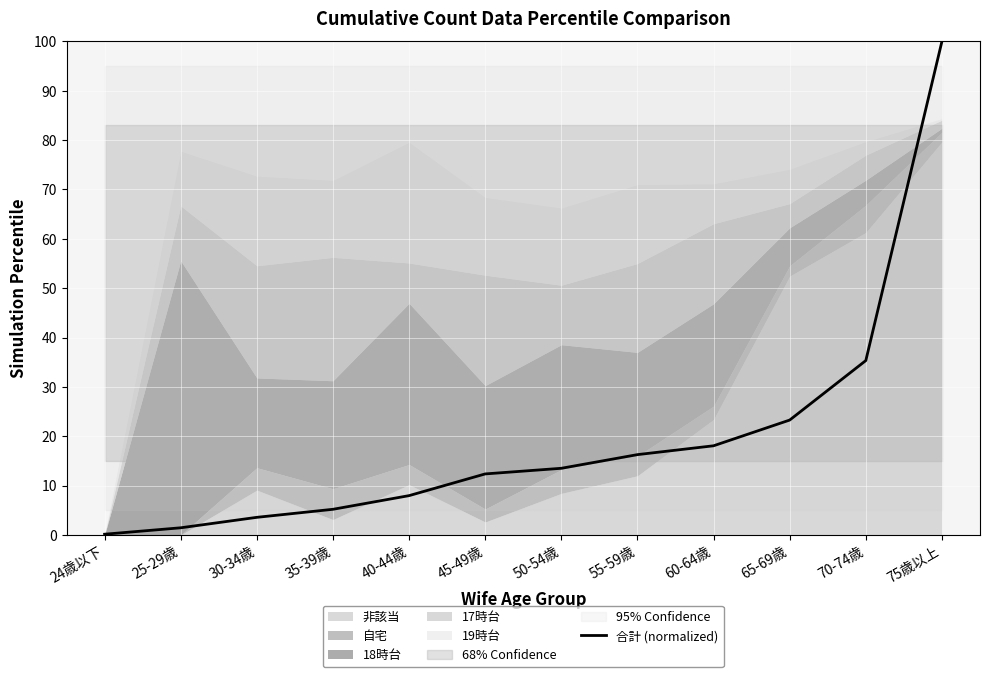

Which has a higher value, 45-49歳 or 40-44歳?

45-49歳